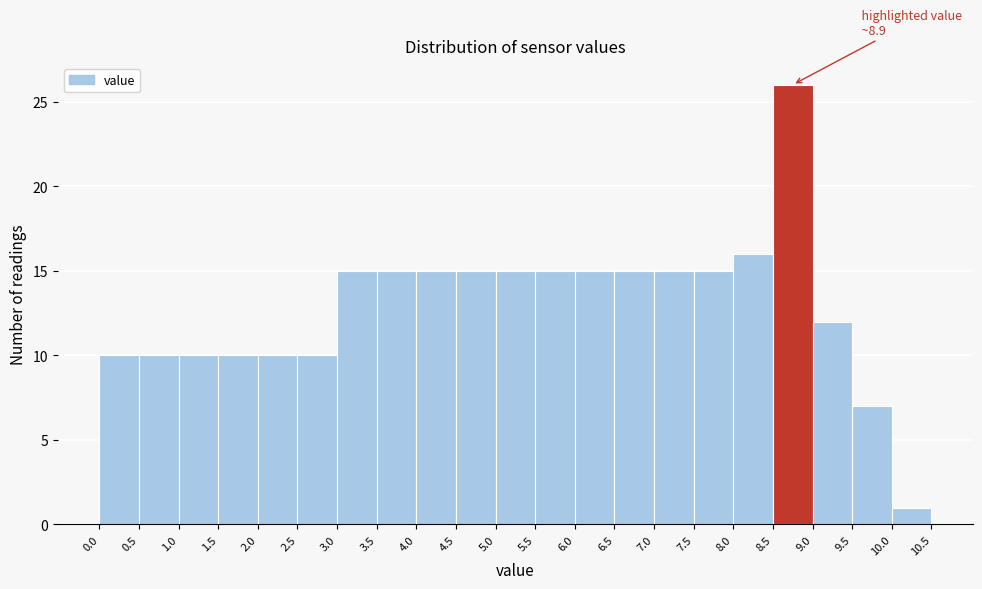

Over which range of the x-axis is the bar tallest?

8.5 to 9.0